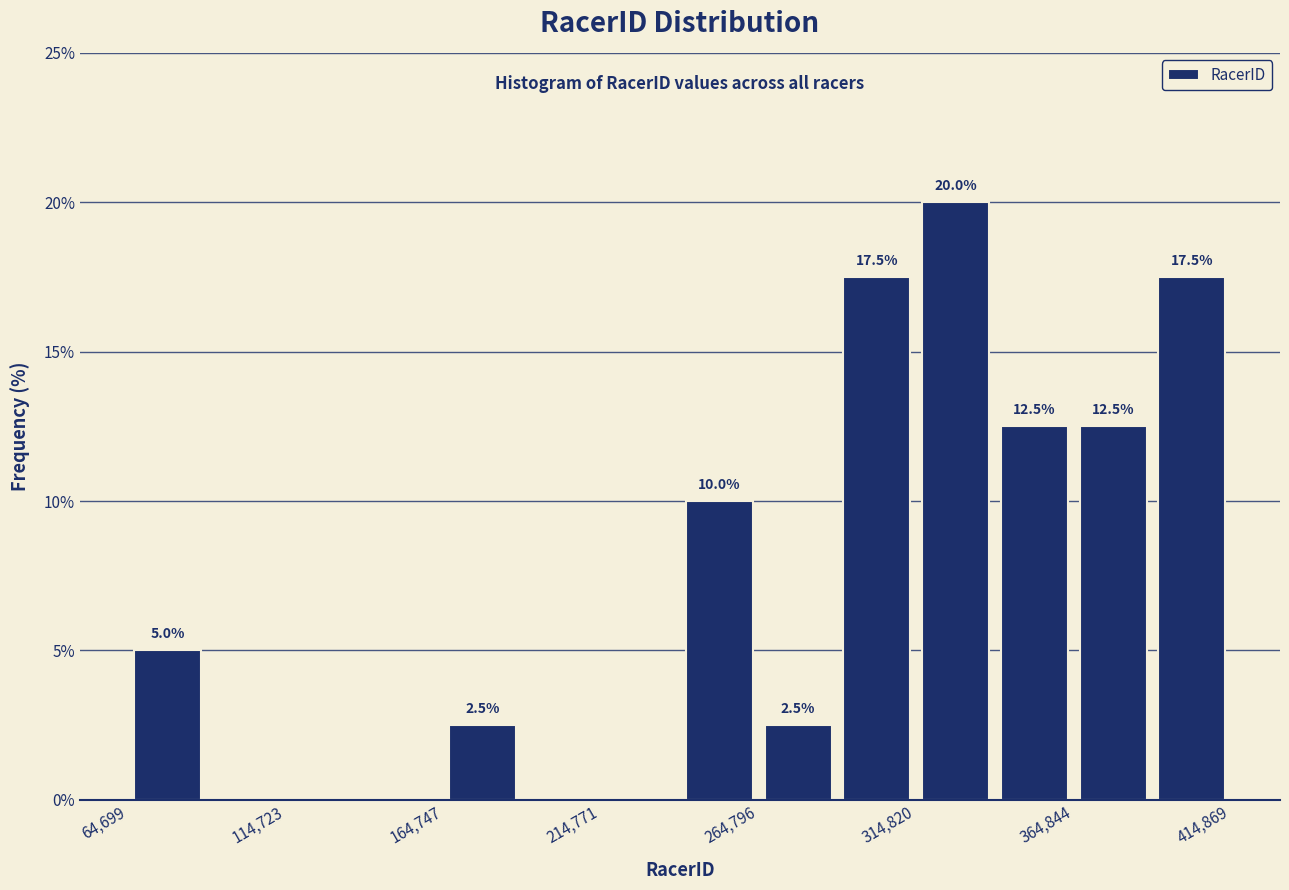

Around what value on the x-axis is the tallest bar? Give the approximate position of its centre, as read against the axis.

330000